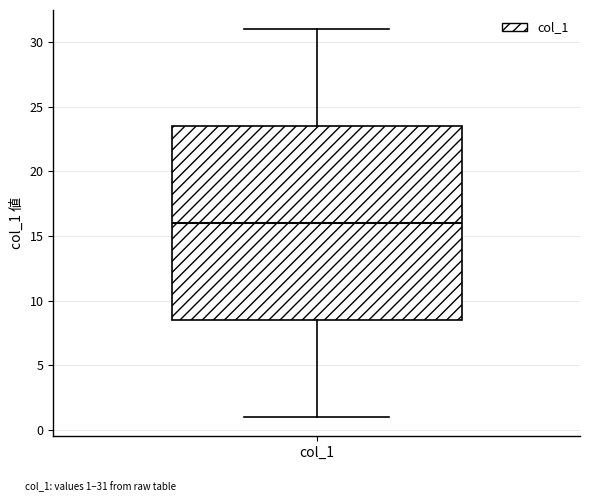

Read this box plot against the y-axis: the position of the median line, the range covered by the box, and the ends of both whiskers. The values are not printed on the chart, so give them approximately, as read against the axis.

median 16.0, box 8.5 to 23.5, whiskers 1.0 to 31.0